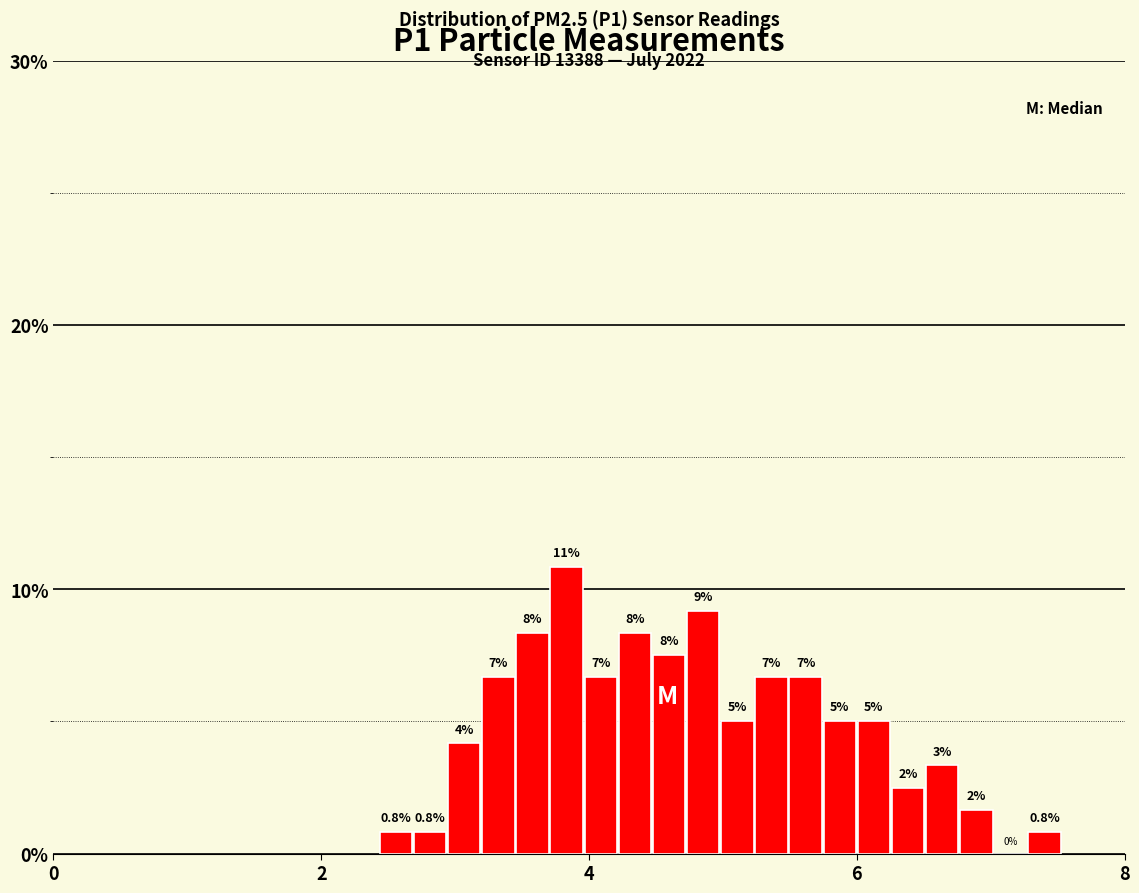

Read against the x-axis, roughly where is the centre of the tallest bar?

3.8